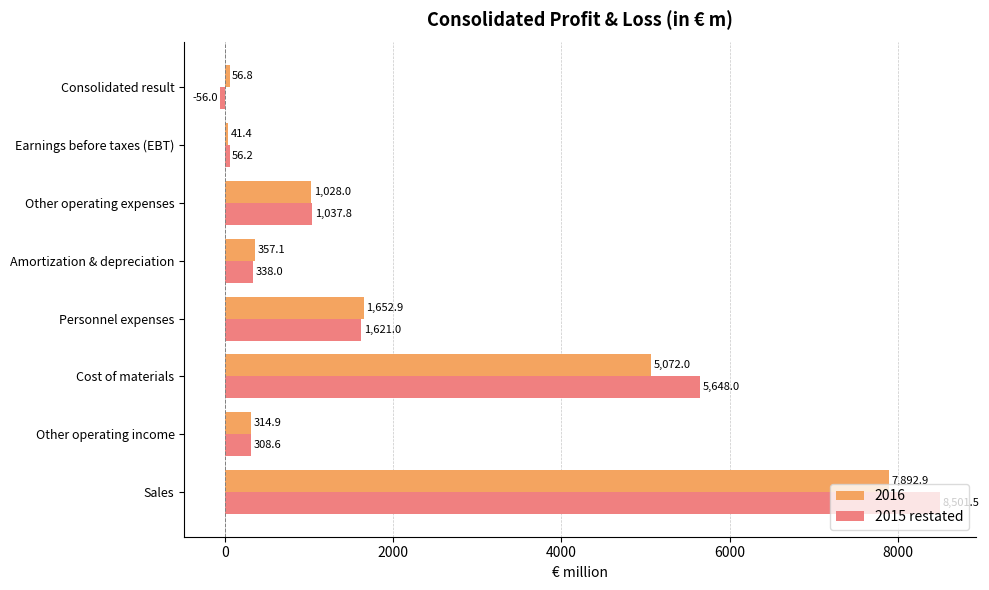

How many values in the 2016 series are below 1028?

4